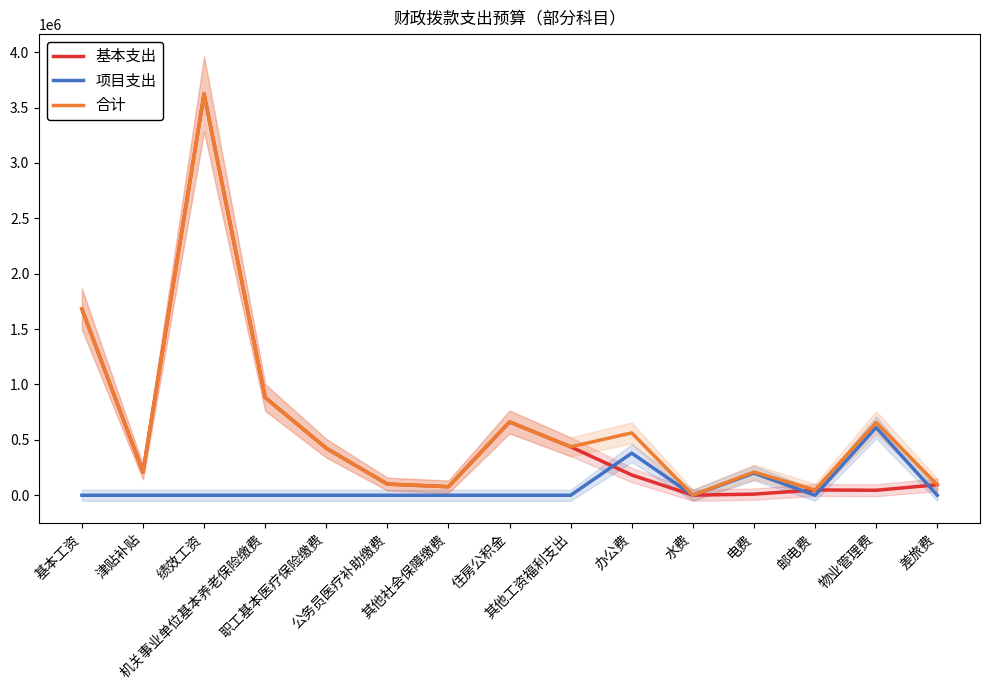

In 项目支出, how many points are lower than both neighbors (excluding endpoints)?

2